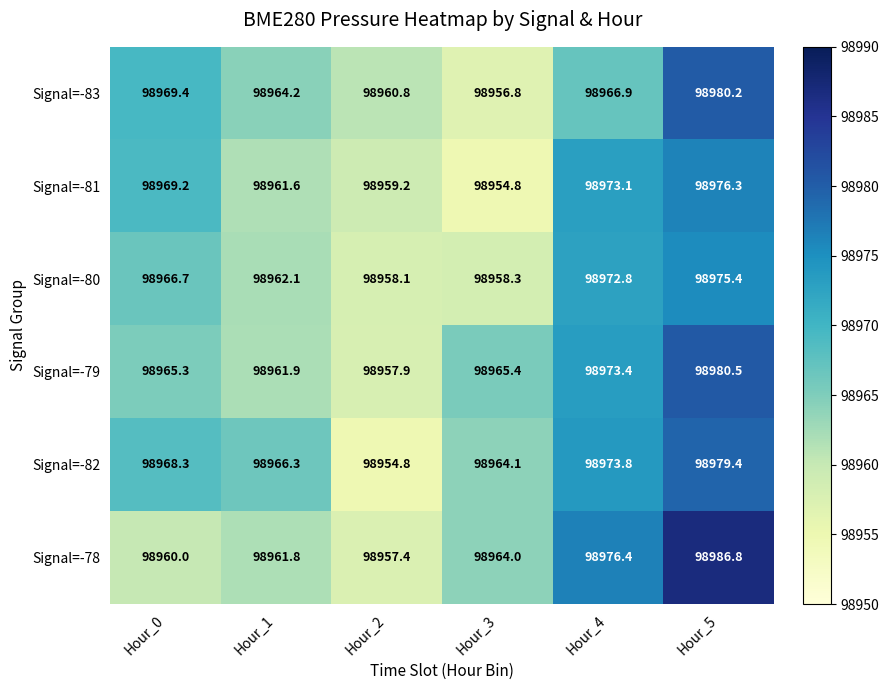

What is the sum of all Signal=-78 values?

593806.4